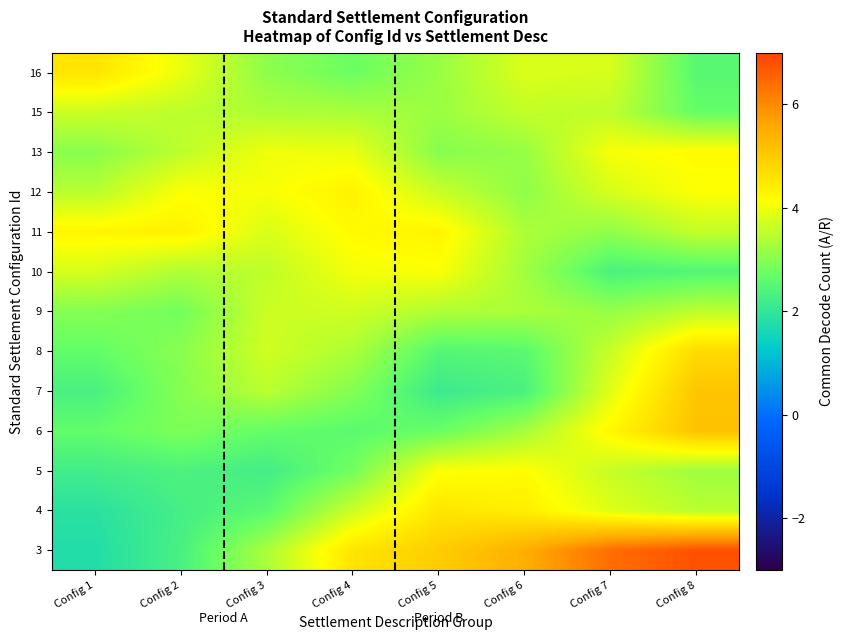

Which has a higher value, Config 1 or Config 4?

Config 4